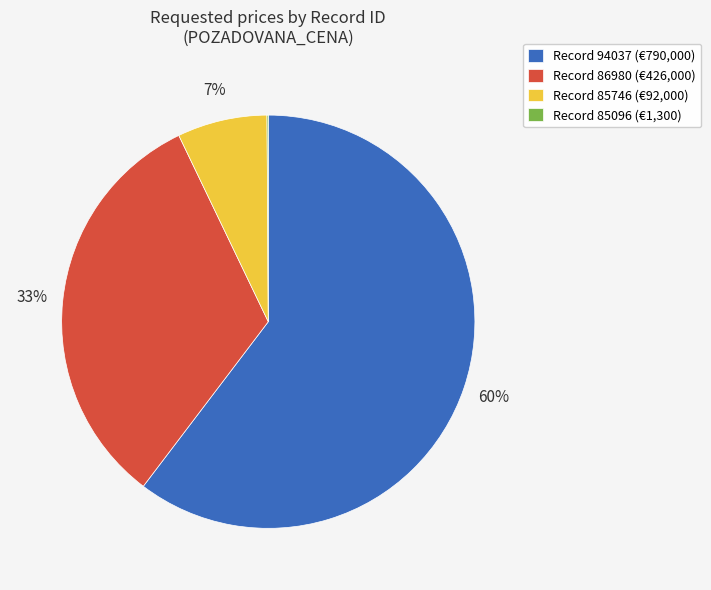

To the nearest percent, what is the average slice percentage?

25%